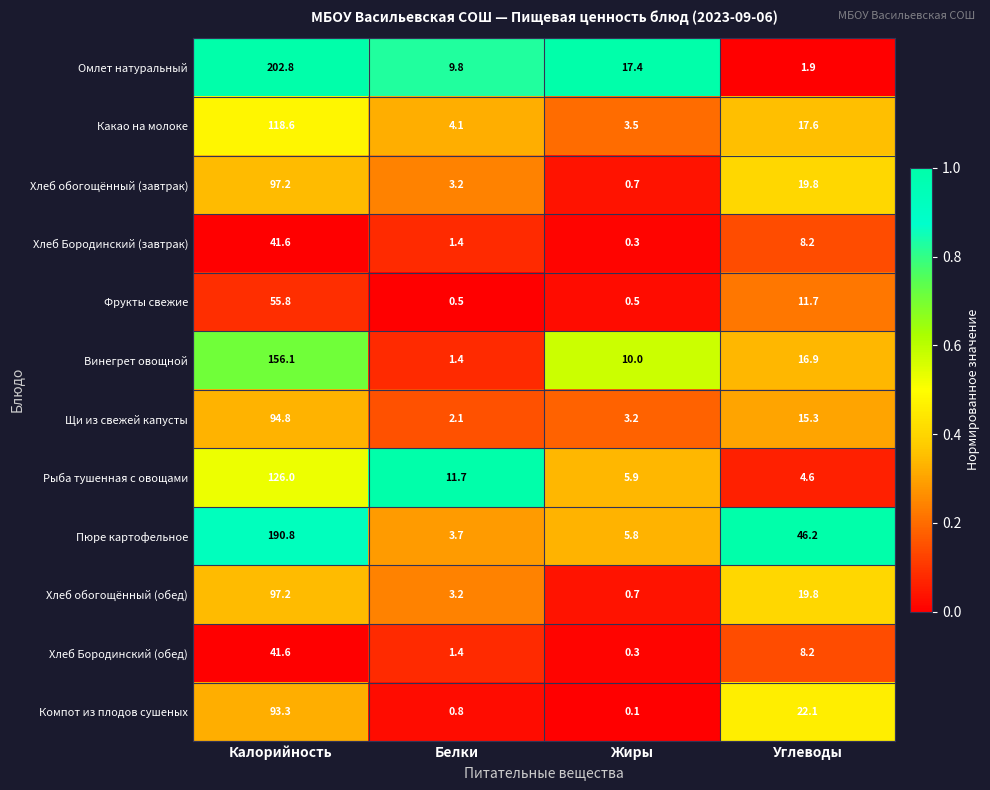

What is the total value across all series at Калорийность?

1315.8